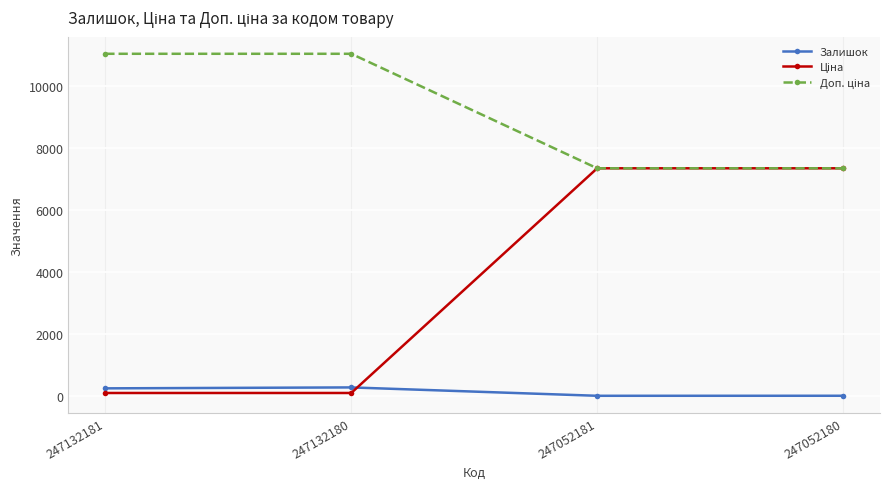

At which category does Залишок reach its first local valley?

247052181